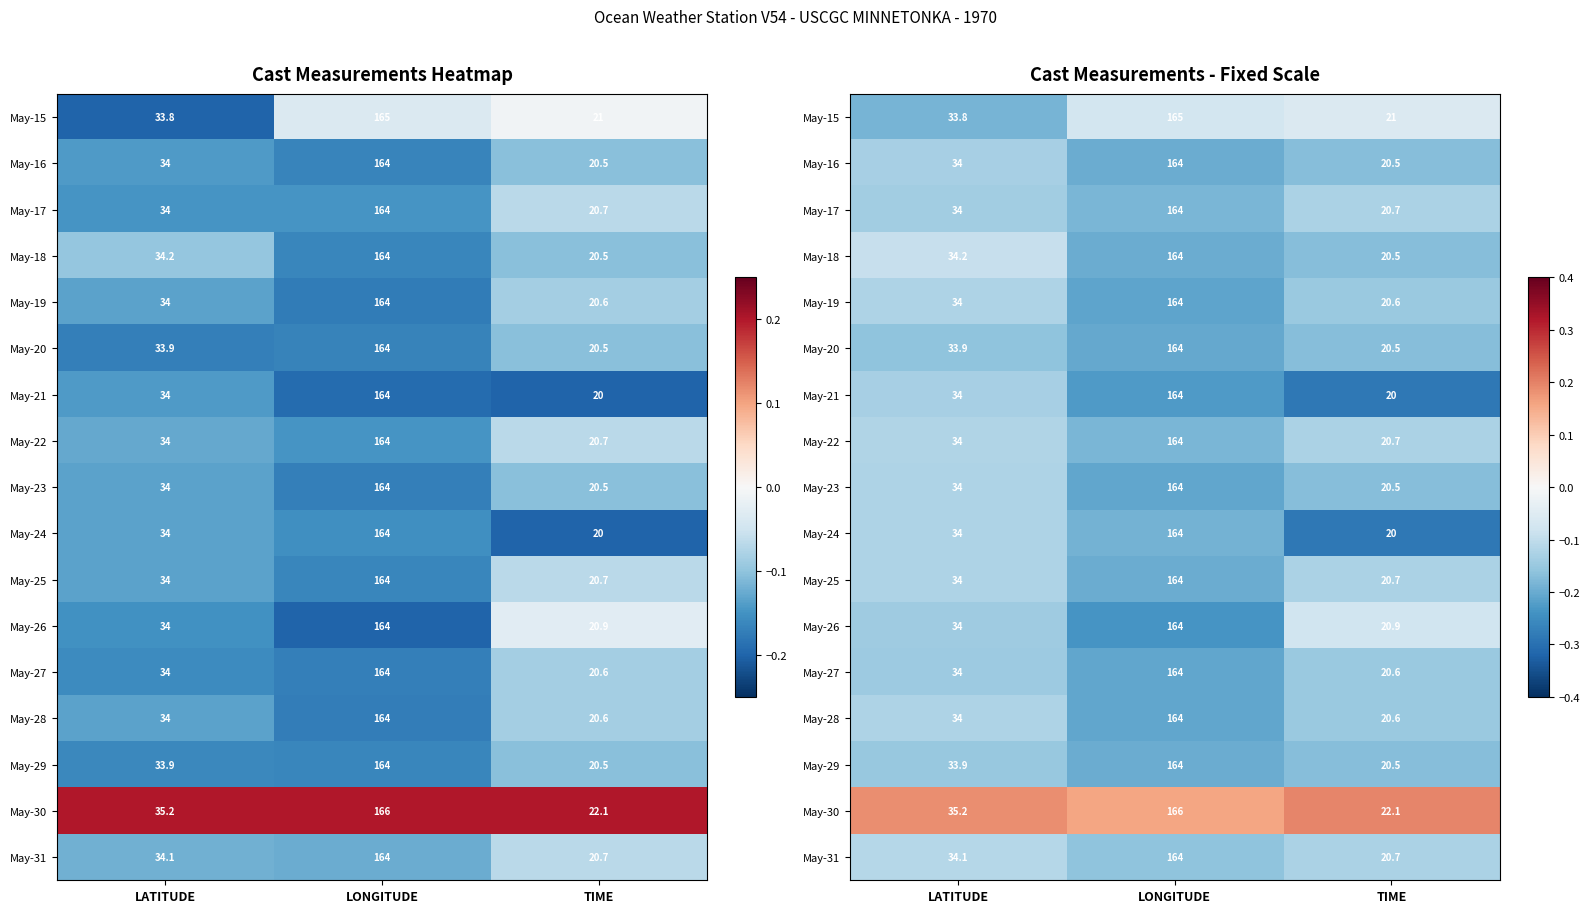

Rank the series at LATITUDE from highest to lowest value.

May-30, May-18, May-31, May-22, May-19, May-23, May-24, May-25, May-28, May-21, May-16, May-17, May-26, May-27, May-29, May-20, May-15